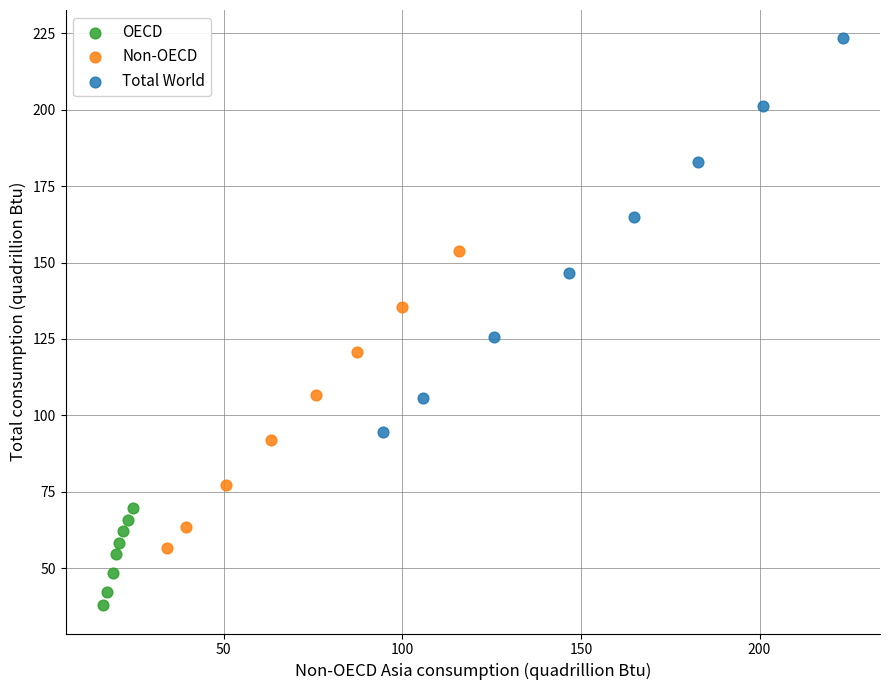

Which series has the widest spread of Y values?

Total World